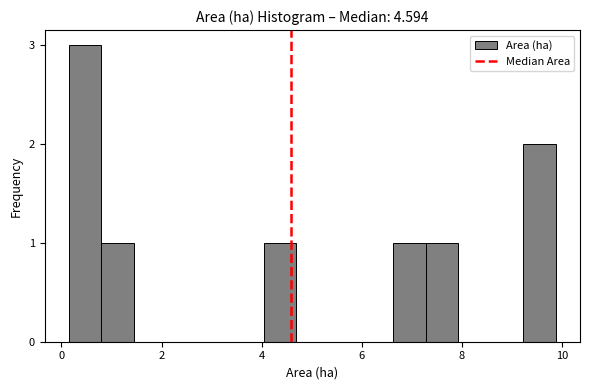

Read against the x-axis, roughly where is the centre of the tallest bar?

0.4